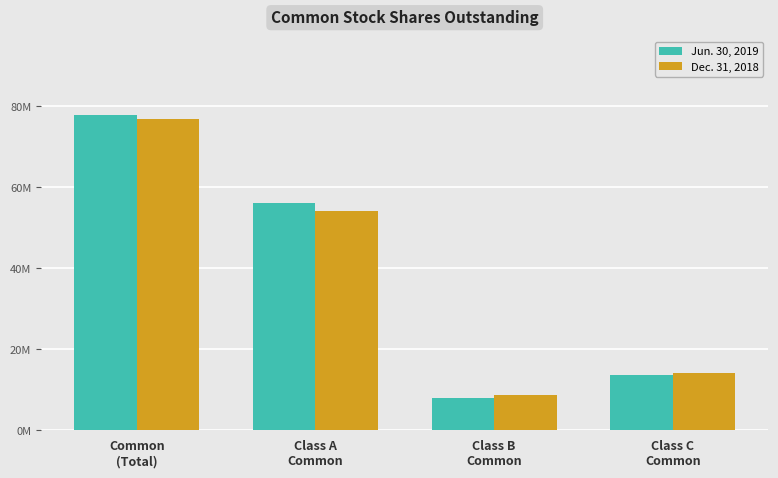

At which label does Jun. 30, 2019 first exceed 56145554?

Common
(Total)